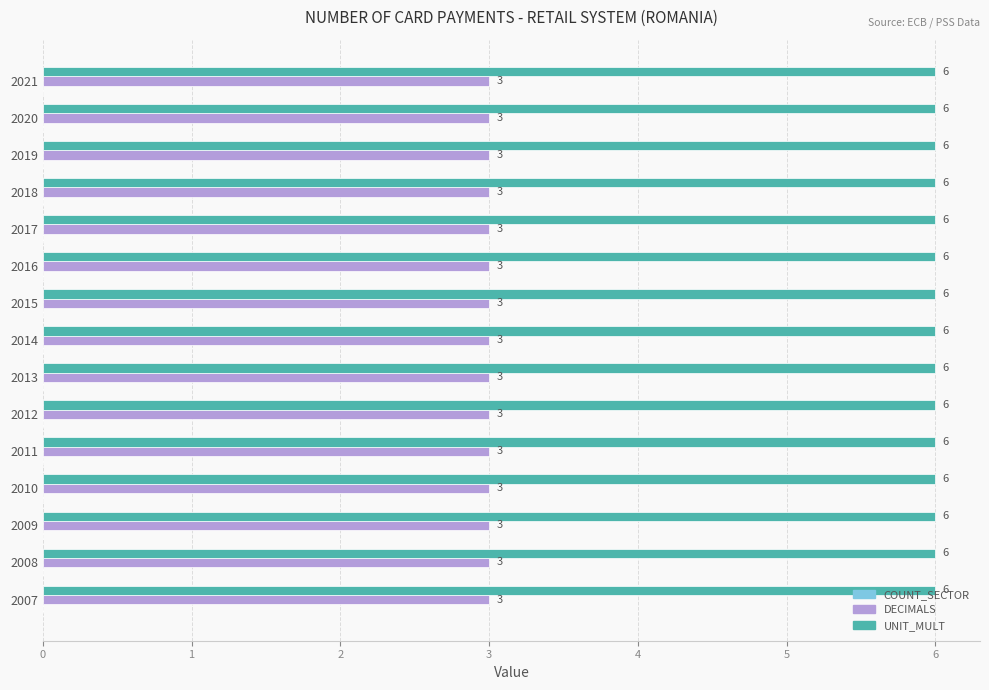

What is the spread (max minus min) of values at 2015?

3